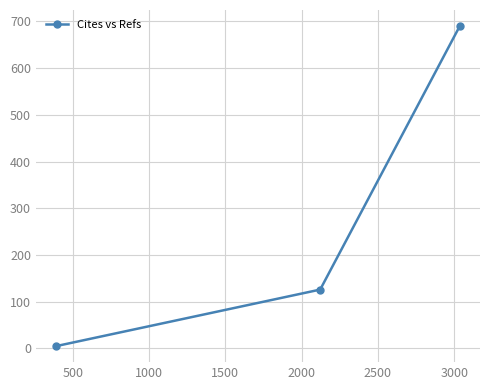

What is the difference between the maximum and minimum values?

685